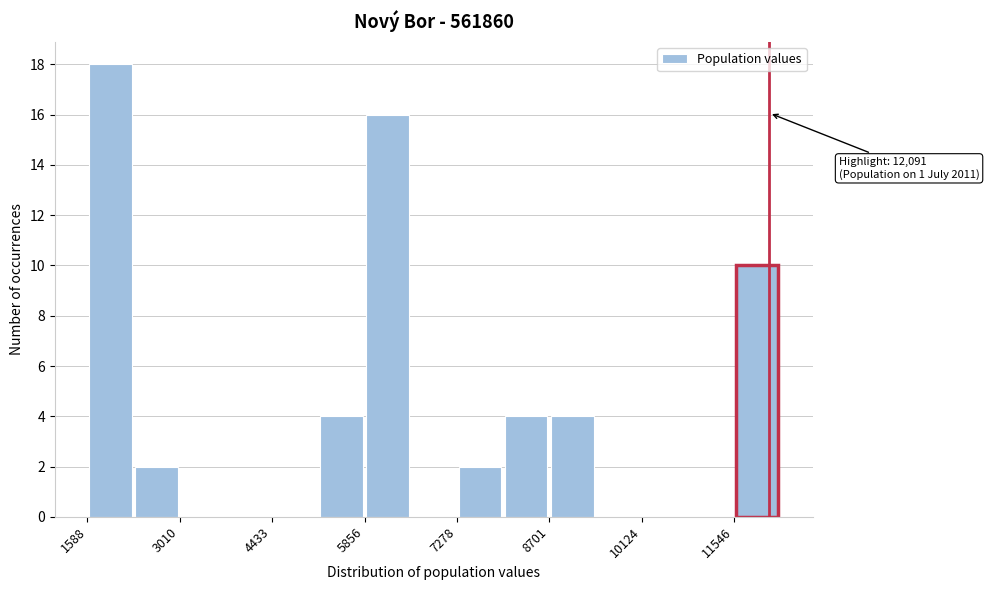

Around what value on the x-axis is the tallest bar? Give the approximate position of its centre, as read against the axis.

2000